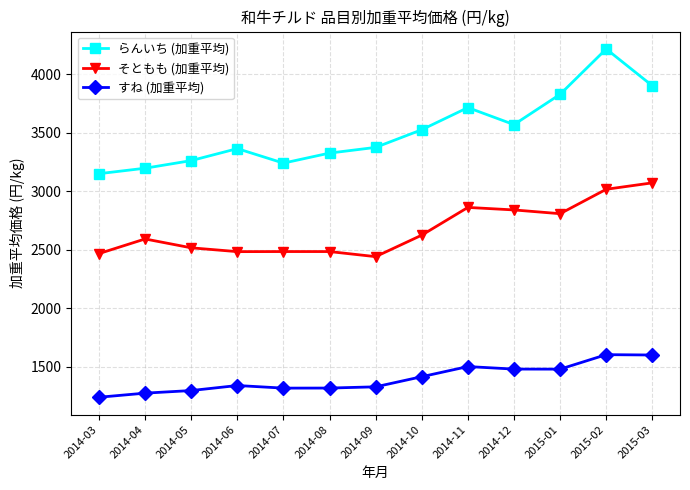

How many categories are shown in the chart?

13